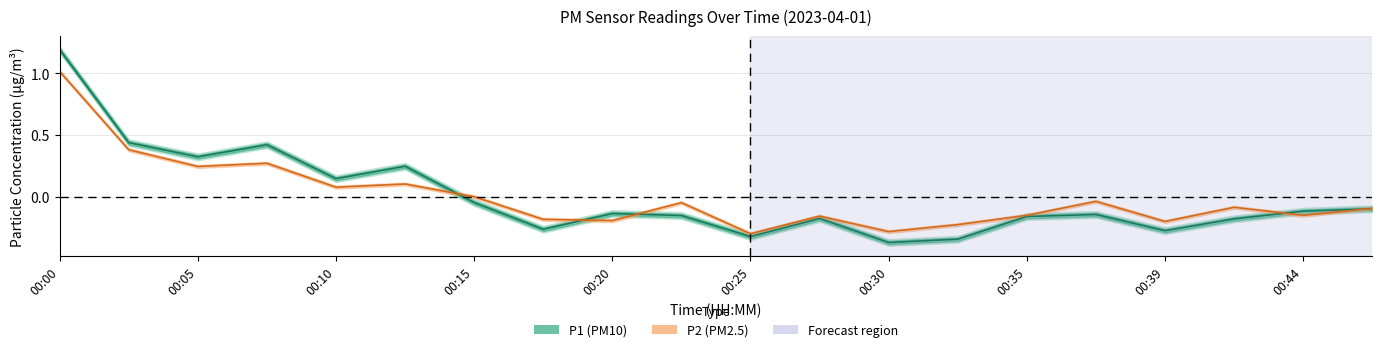

What is the lowest value of the P2 series?

-0.3